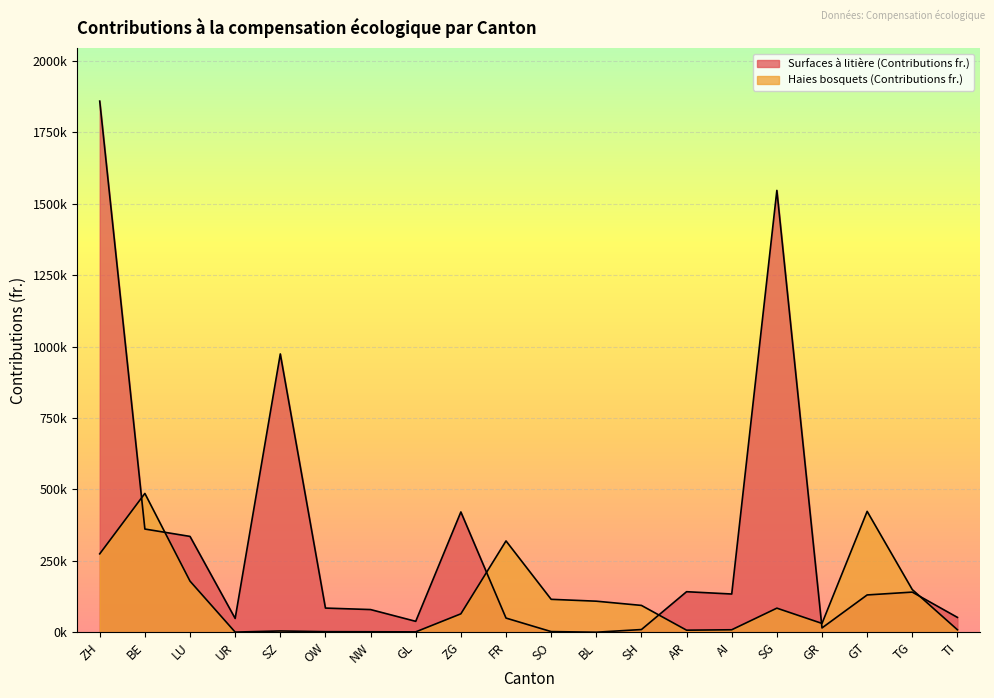

In Surfaces à litière (Contributions fr.), how many points are lower than both neighbors (excluding endpoints)?

5